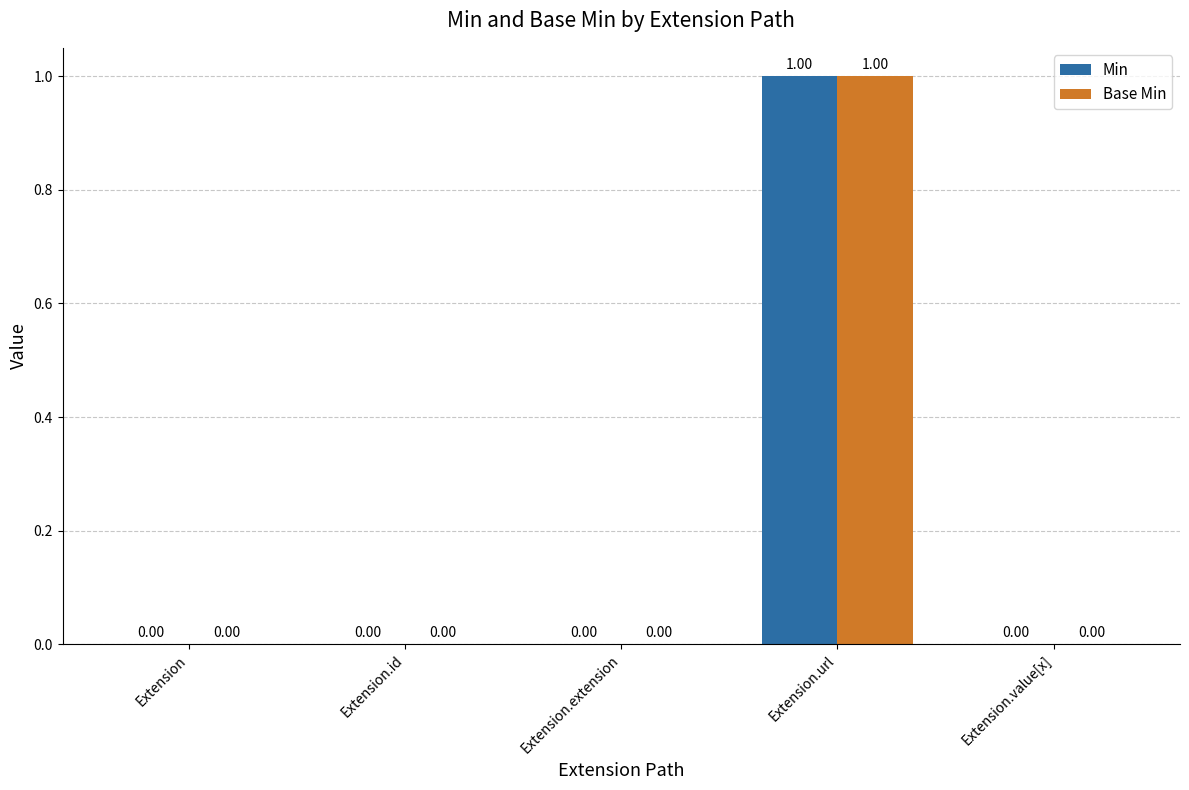

Reading left to right, what are all the values shown in this chart?

Min: Extension=0	Extension.id=0	Extension.extension=0	Extension.url=1	Extension.value[x]=0
Base Min: Extension=0	Extension.id=0	Extension.extension=0	Extension.url=1	Extension.value[x]=0